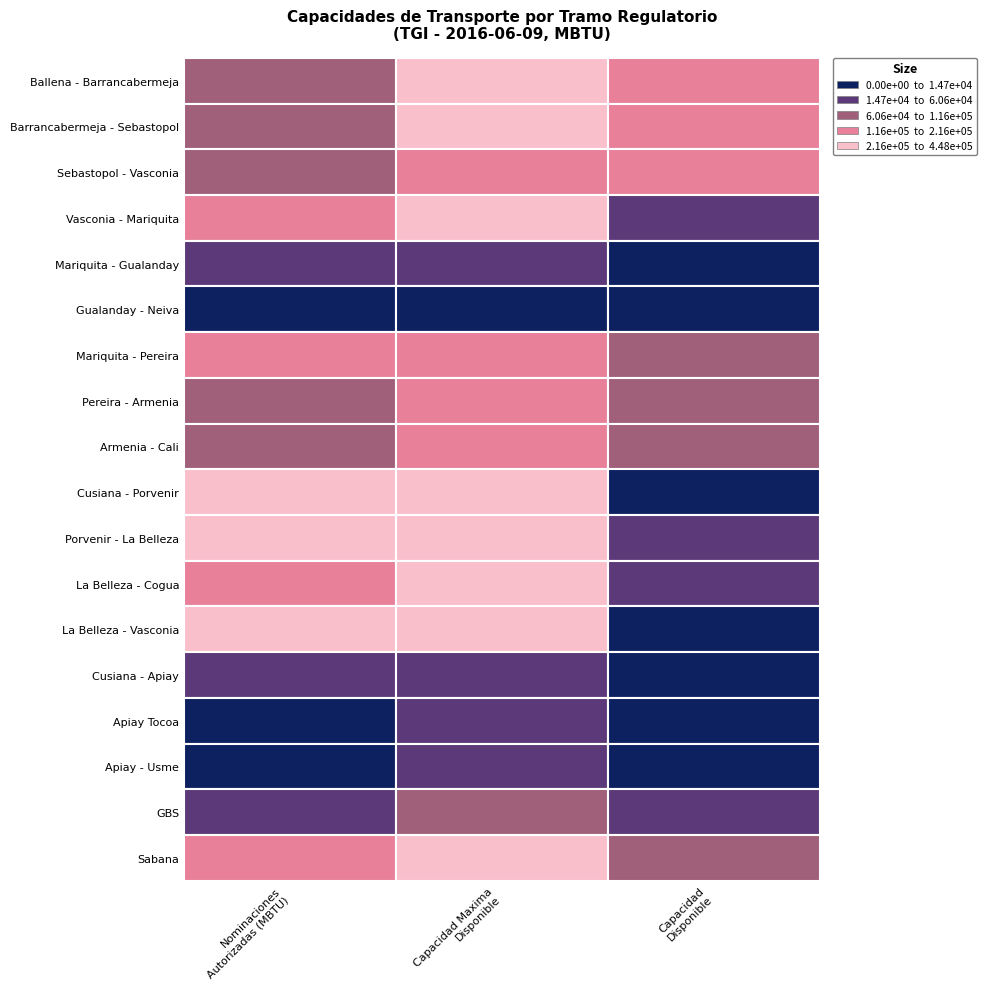

How many data points in Sabana are above 162852?

1